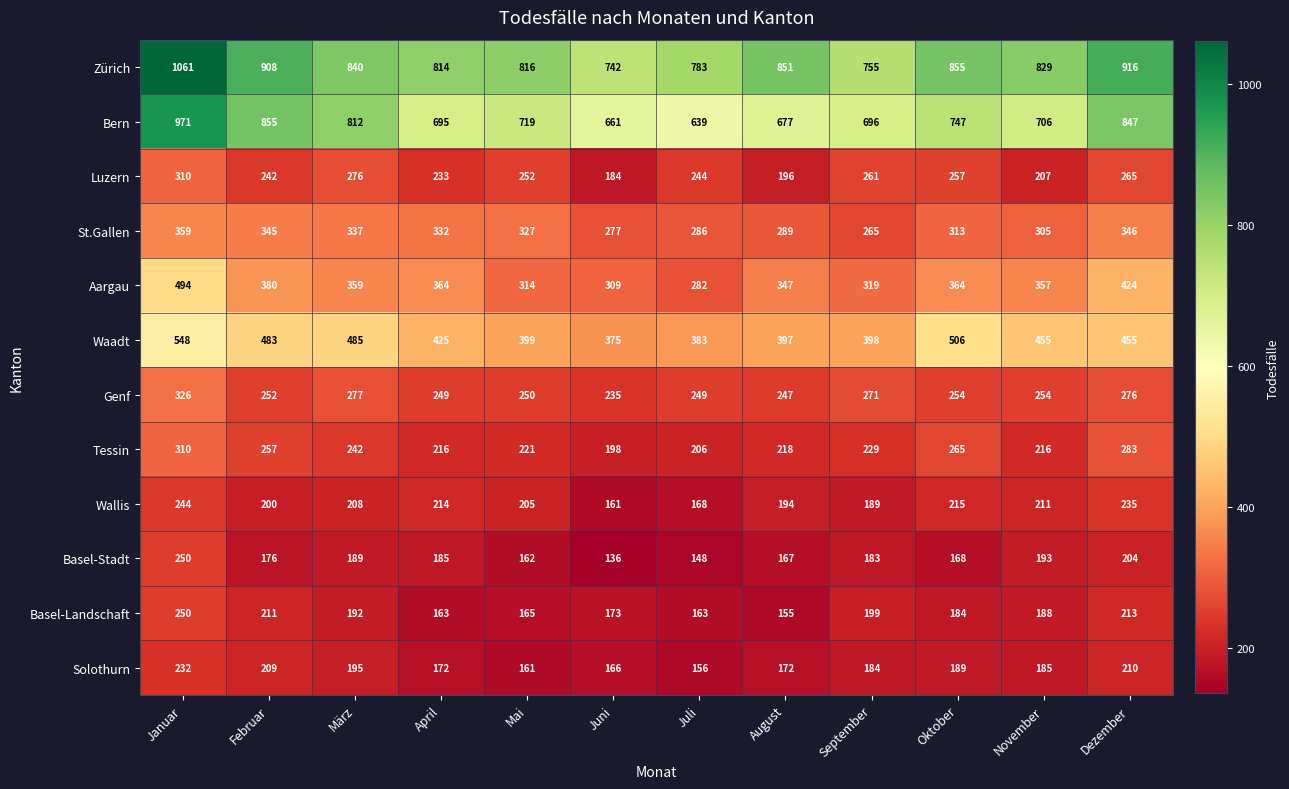

What is the greatest value displayed?

1061